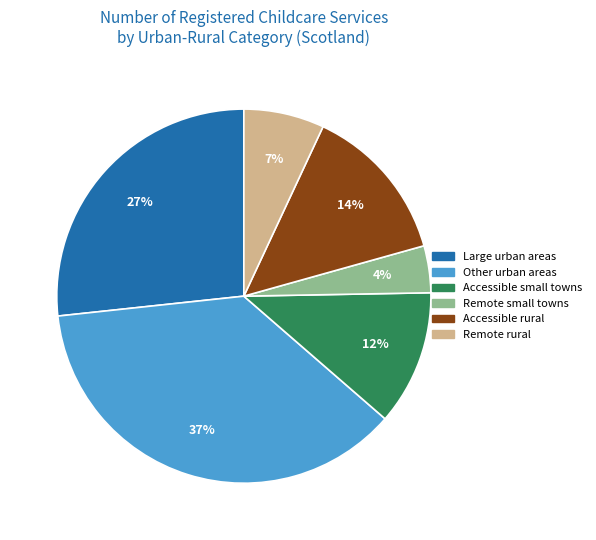

To the nearest percent, what portion does Accessible small towns represent?

12%